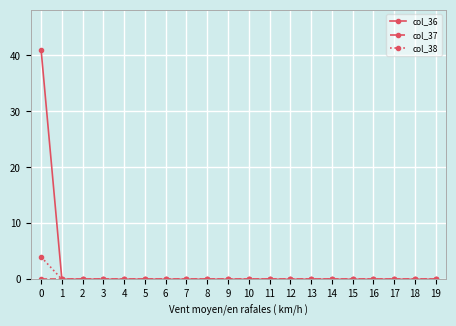

The col_36 series shows 0 at 1. True or false?

True